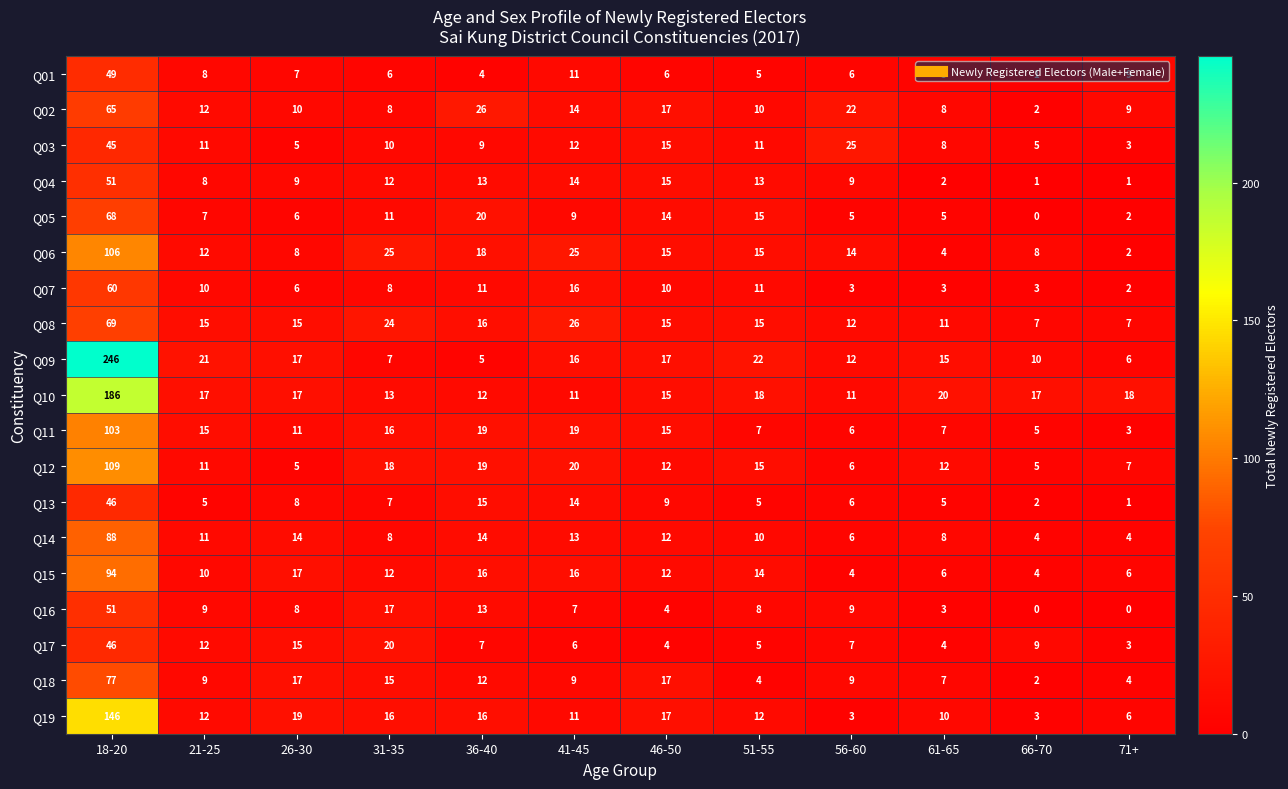

How many series are shown in this chart?

19